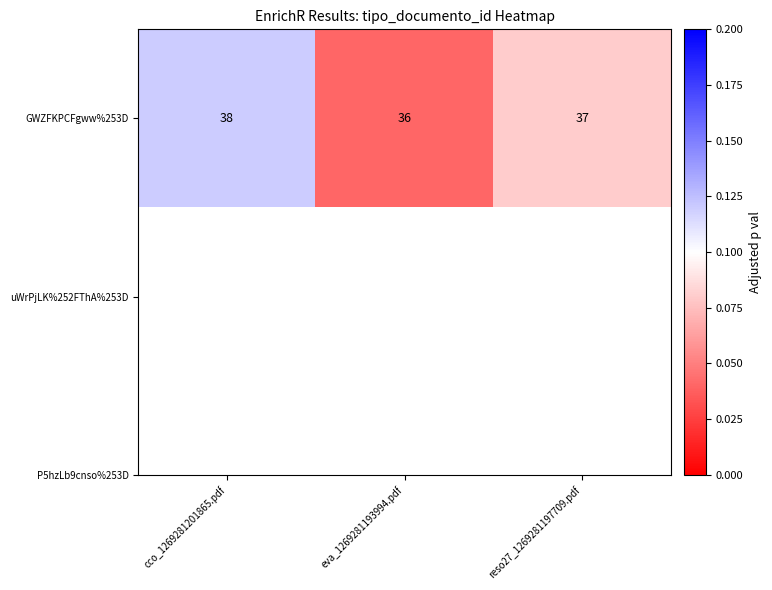

List the labels in order of value, smallest first.

eva_1269281193994.pdf, reso27_1269281197709.pdf, cco_1269281201865.pdf